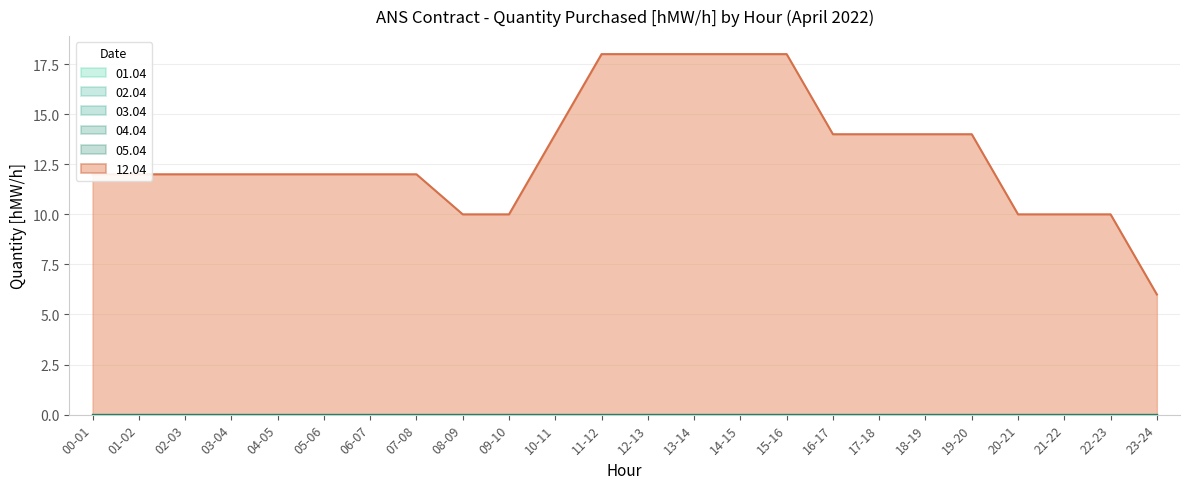

What position from the right is 01-02?

23